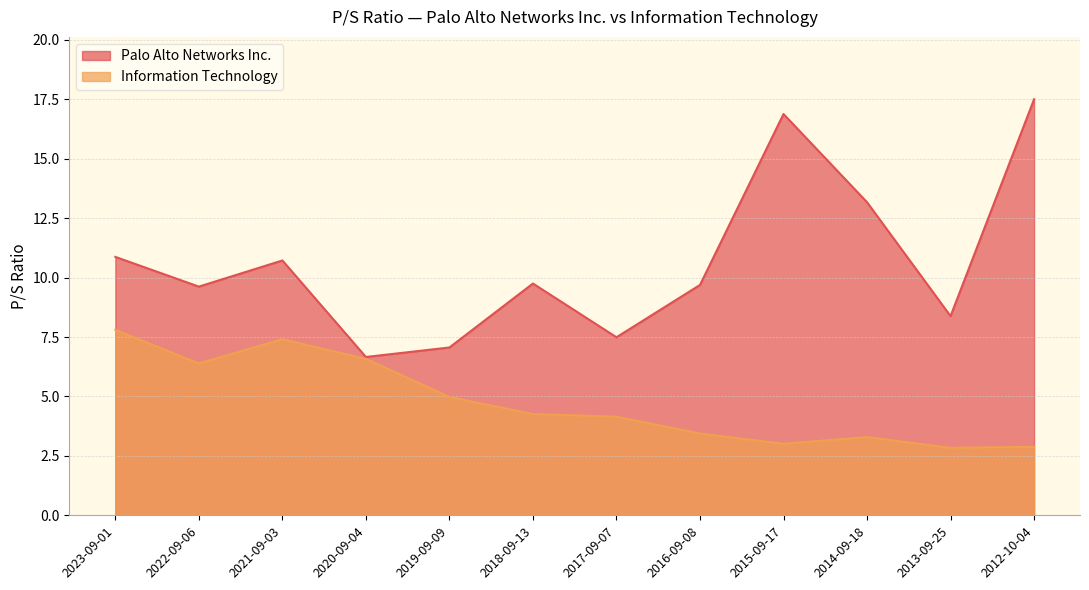

What is the maximum value shown in the chart?

17.5